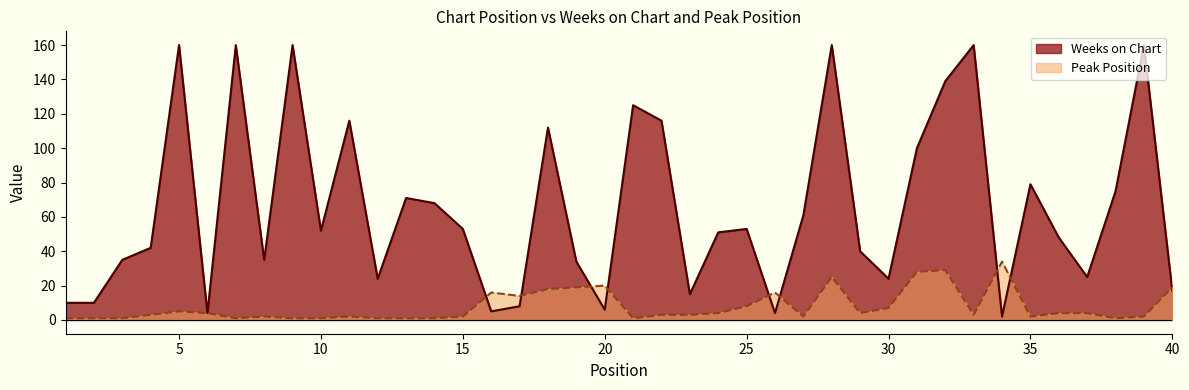

How many interior local valleys does the Weeks on Chart series have?

11